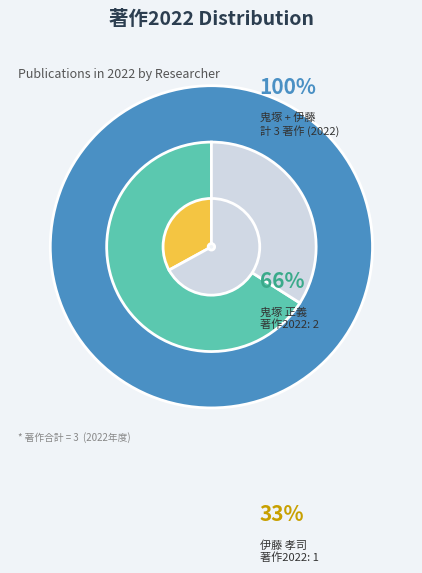

To the nearest percent, what is the difference between the largest and smallest slice percentages?

33%